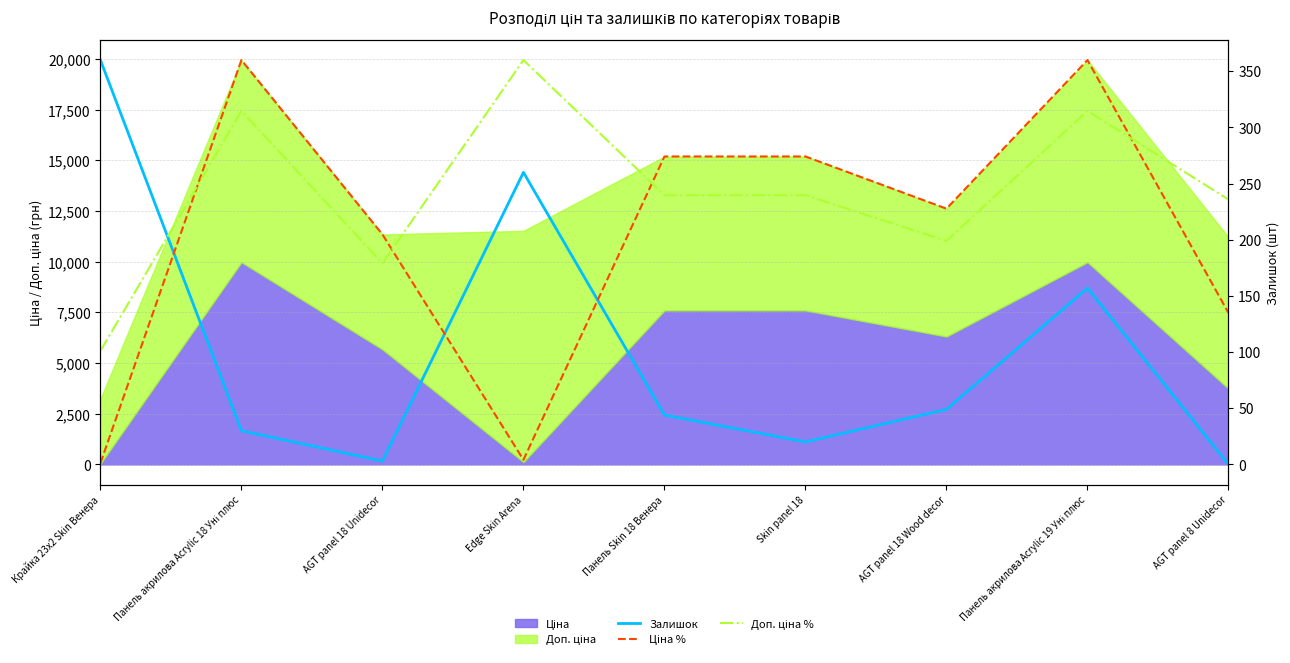

Reading left to right, list all the values displayed in this chart.

Залишок: Крайка 23x2 Skin Венера=360.0	Панель акрилова Acrylic 18 Уні плюс=30.0	AGT panel 18 Unidecor=3.0	Edge Skin Arena=260.0	Панель Skin 18 Венера=44.0	Skin panel 18=20.0	AGT panel 18 Wood decor=49.0	Панель акрилова Acrylic 19 Уні плюс=157.0	AGT panel 8 Unidecor=0.0
Ціна %: Крайка 23x2 Skin Венера=1.2	Панель акрилова Acrylic 18 Уні плюс=360.0	AGT panel 18 Unidecor=204.8	Edge Skin Arena=4.1	Панель Skin 18 Венера=274.2	Skin panel 18=274.2	AGT panel 18 Wood decor=227.7	Панель акрилова Acrylic 19 Уні плюс=360.0	AGT panel 8 Unidecor=134.9
Доп. ціна %: Крайка 23x2 Skin Венера=101.1	Панель акрилова Acrylic 18 Уні плюс=314.7	AGT panel 18 Unidecor=179.0	Edge Skin Arena=360.0	Панель Skin 18 Венера=239.7	Skin panel 18=239.7	AGT panel 18 Wood decor=199.0	Панель акрилова Acrylic 19 Уні плюс=314.7	AGT panel 8 Unidecor=235.8